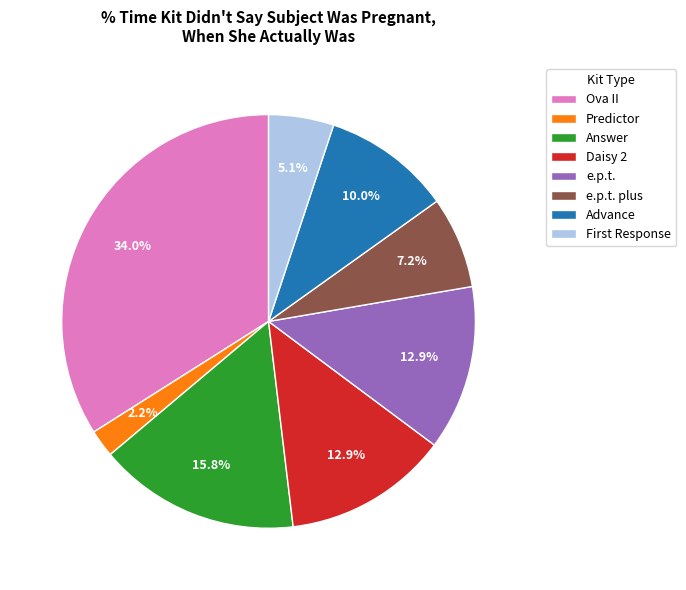

Combined, what portion of the pie is Predictor and e.p.t.?

15.1%